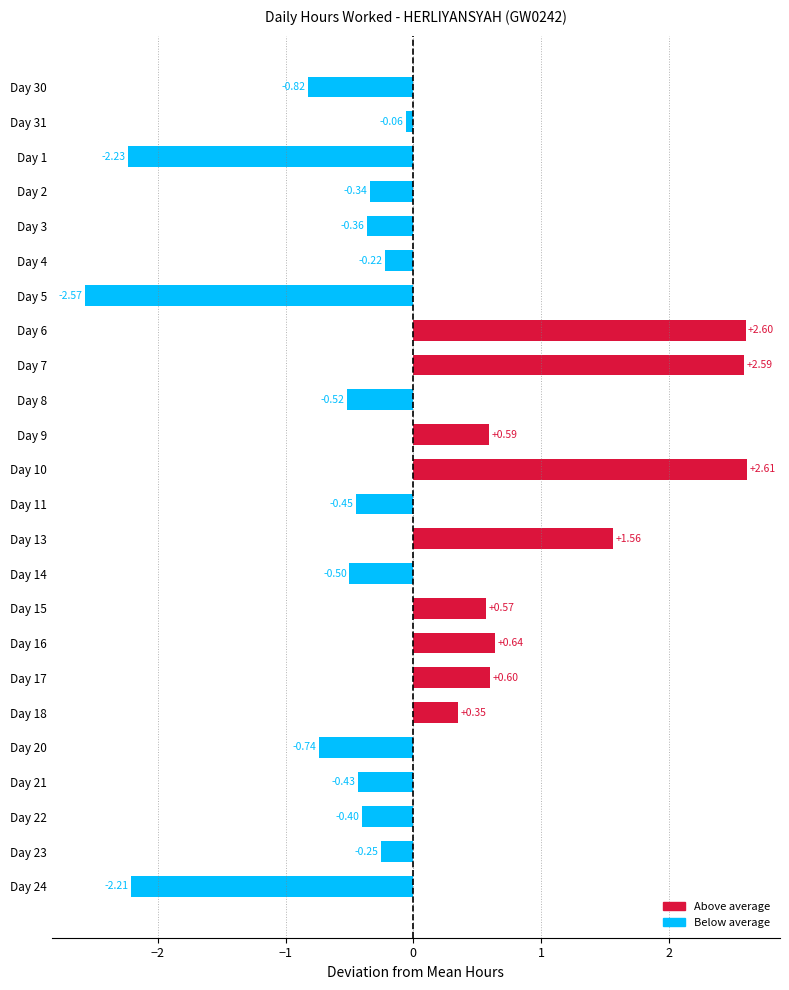

What is the change in value from Day 3 to Day 23?

+0.1